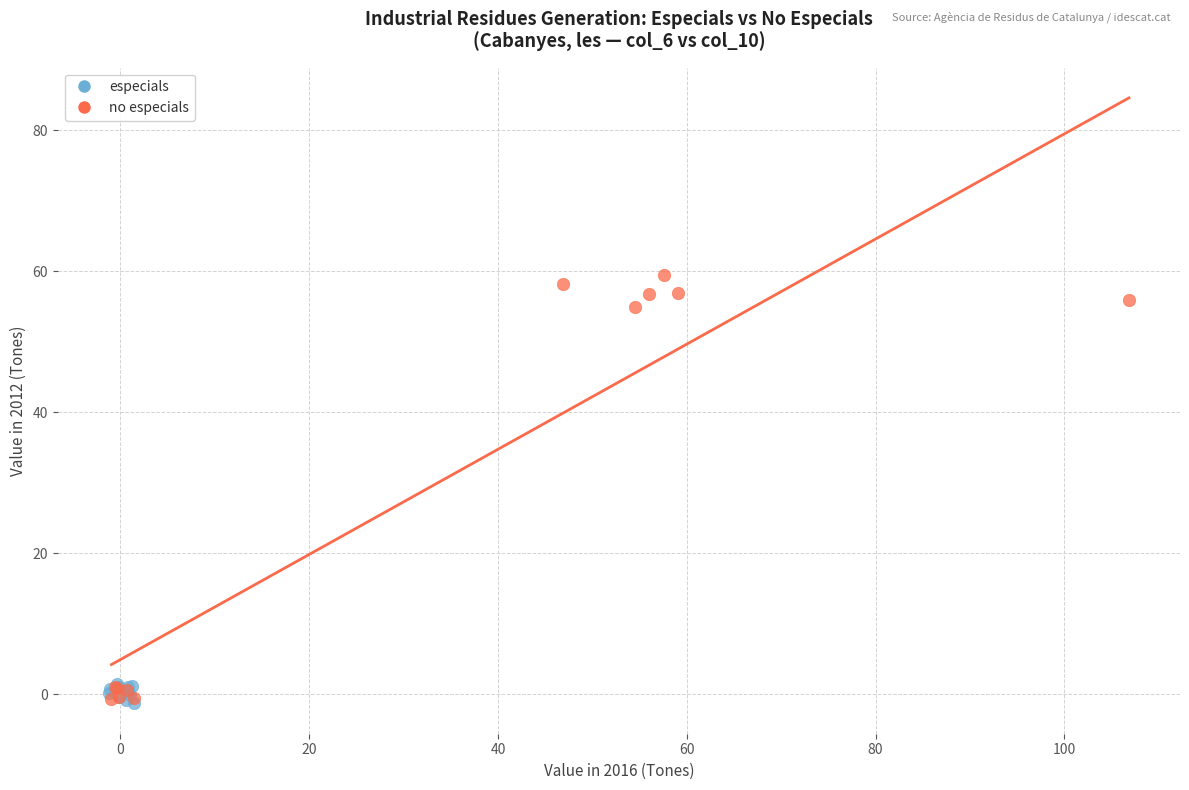

Which series has the widest spread of Y values?

no especials